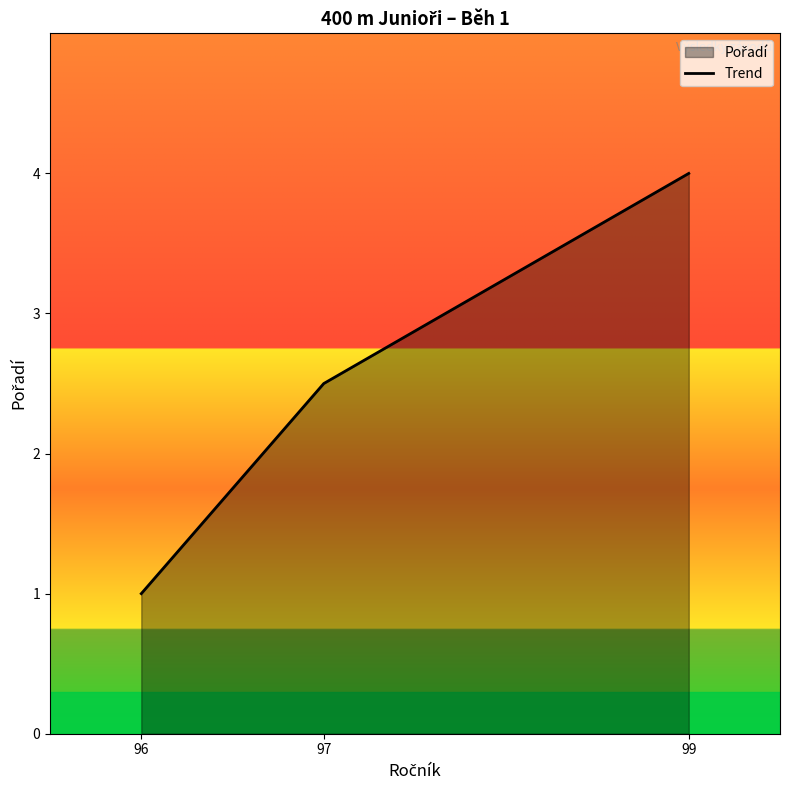

What is the difference between the second highest and minimum values?

1.5